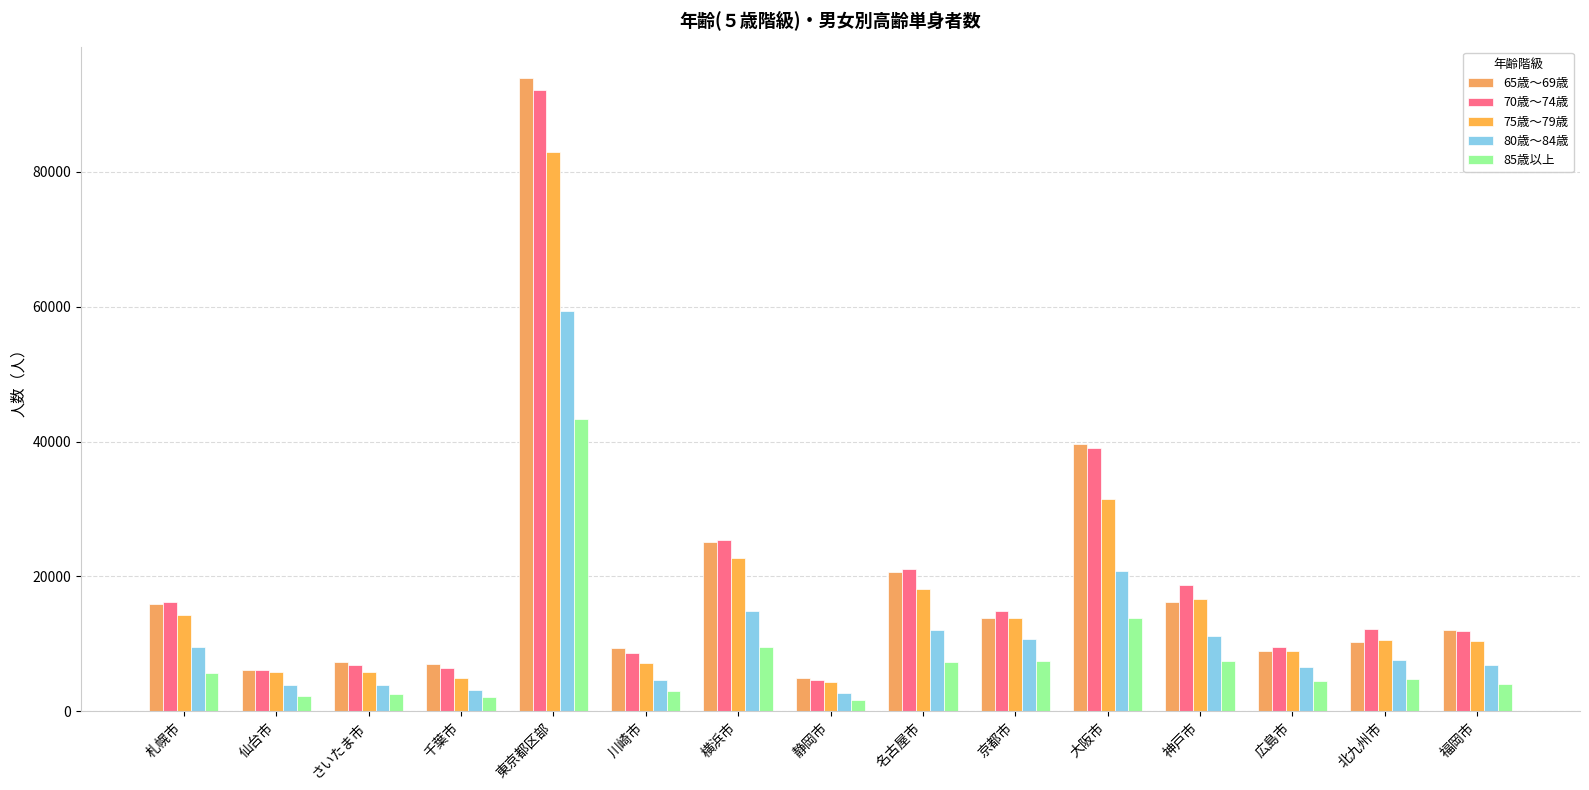

What is the minimum value for 80歳～84歳?

2785